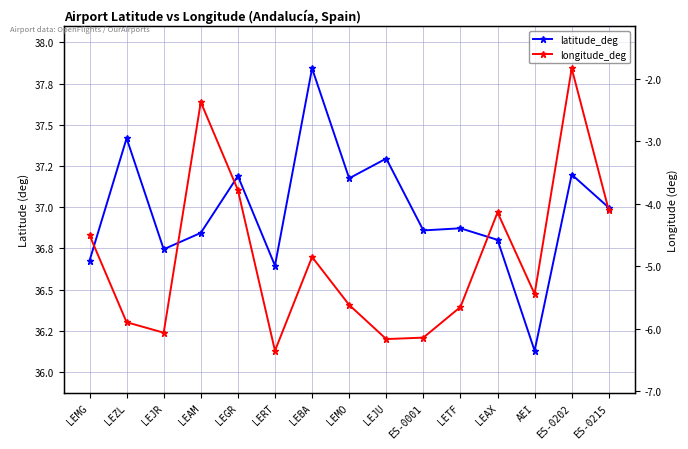

What is the sum of all longitude_deg values?

-72.9